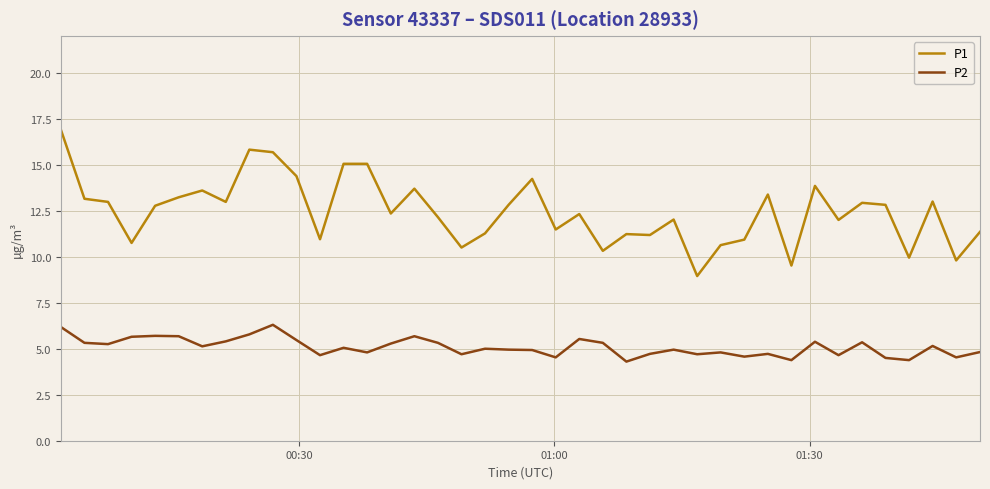

What is the minimum value for P2?

4.3